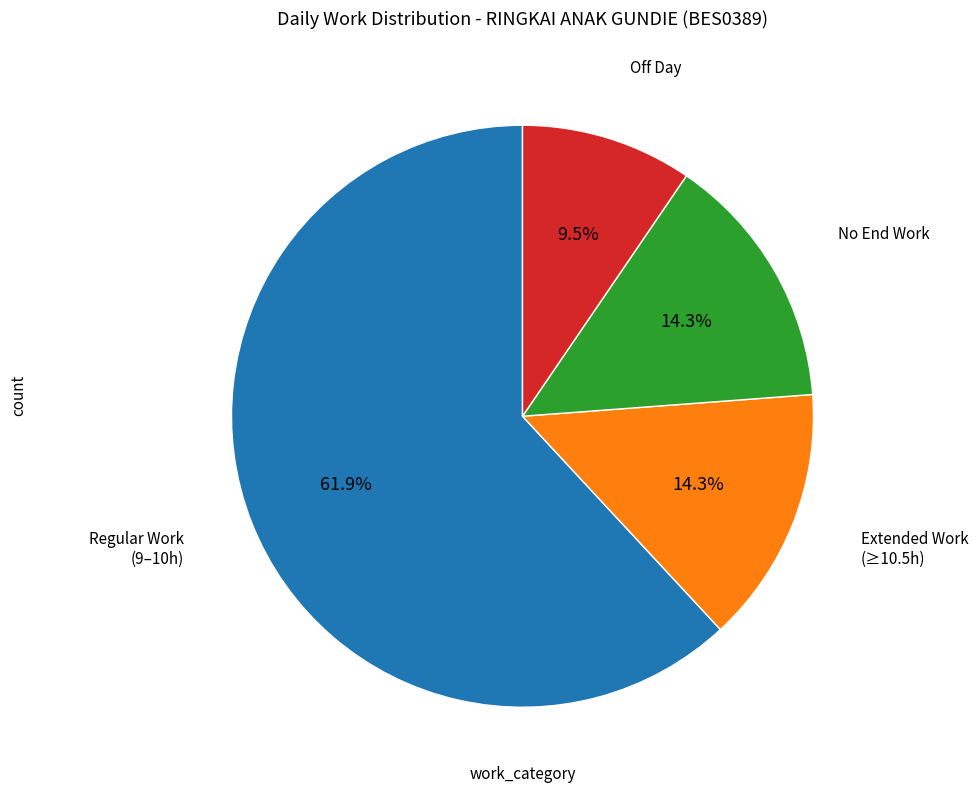

Does any single category account for the majority?

Yes